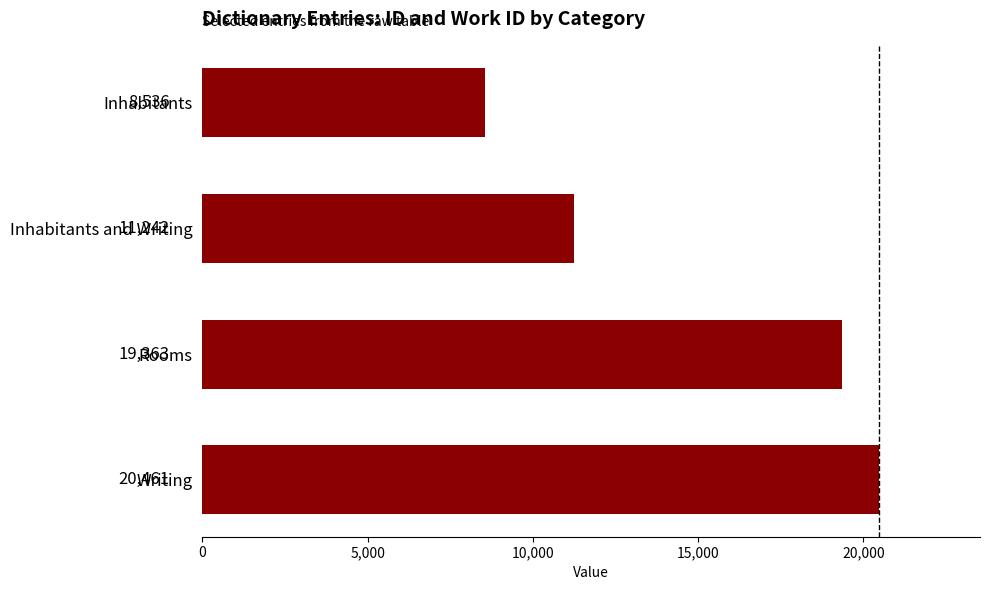

Reading top to bottom, extract all data points from this chart.

Inhabitants=8536	Inhabitants and Writing=11242	Rooms=19363	Writing=20461